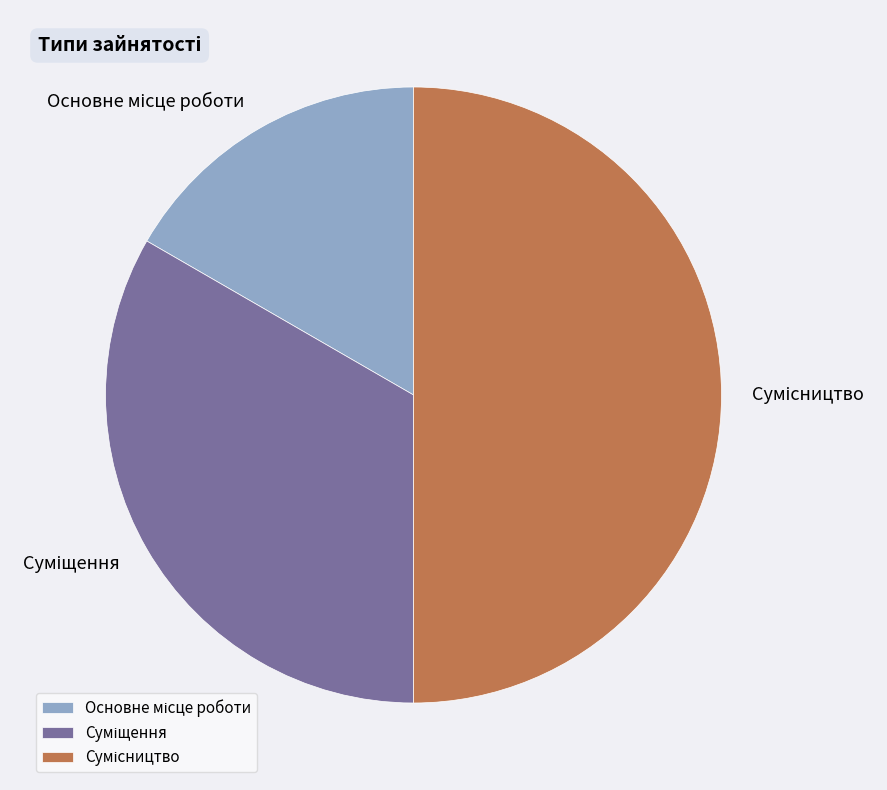

Count the number of slices in the pie.

3